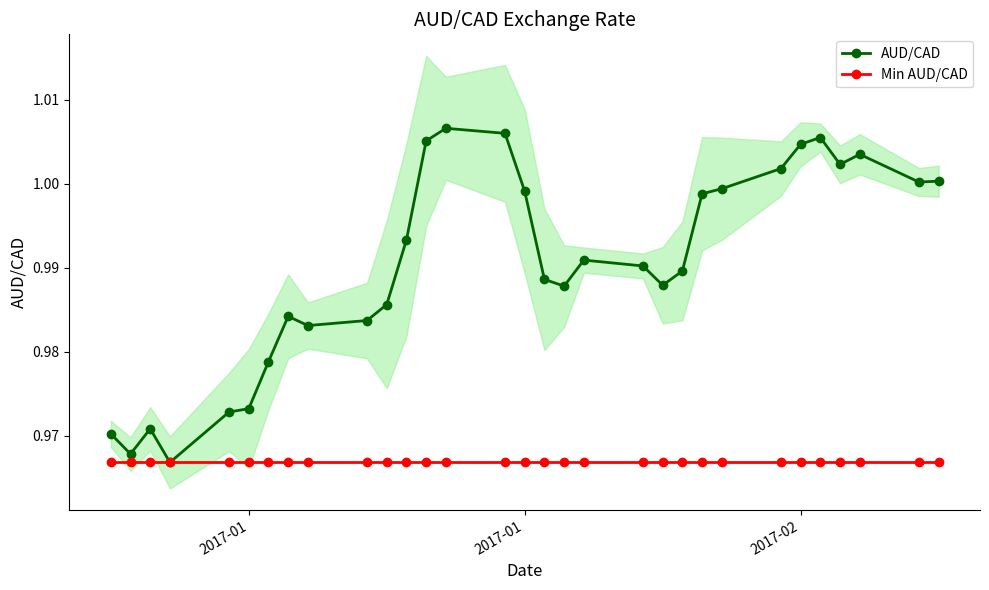

Rank the series by their maximum value, from lowest to highest.

Min AUD/CAD, AUD/CAD